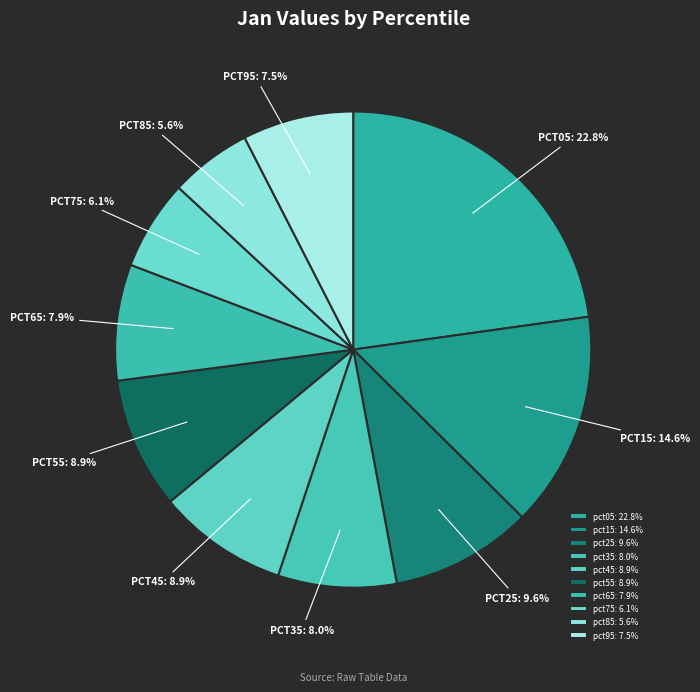

How many slices are in this pie chart?

10